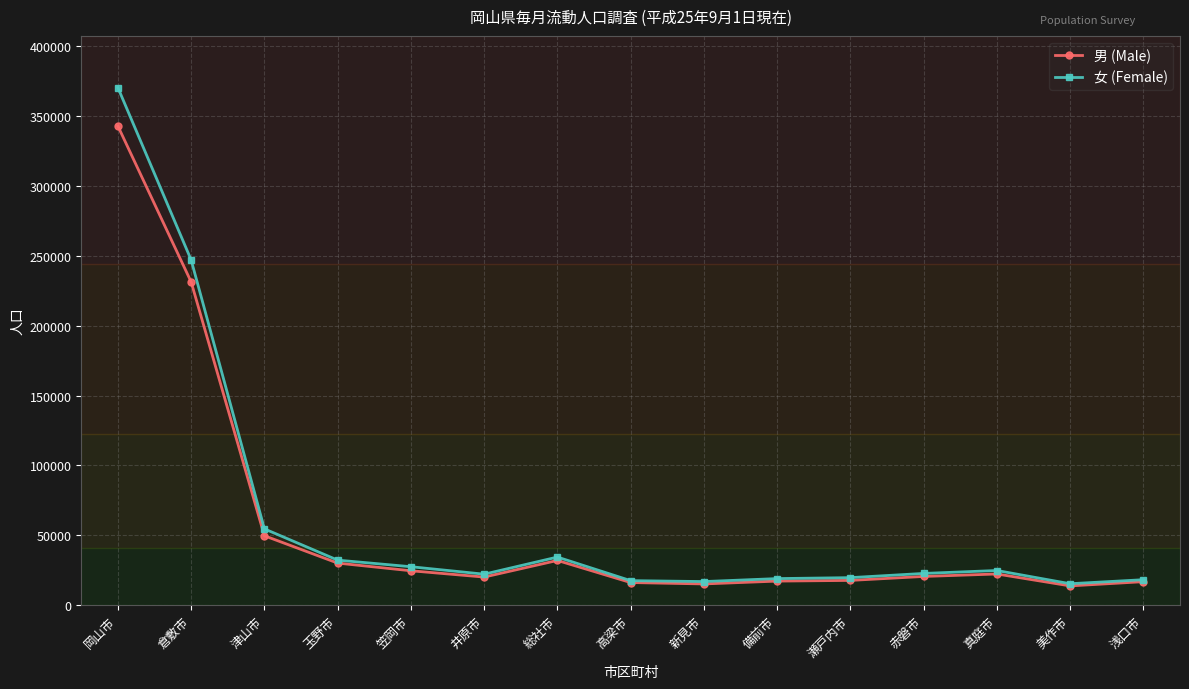

What is the label of the 4th point from the left?

玉野市